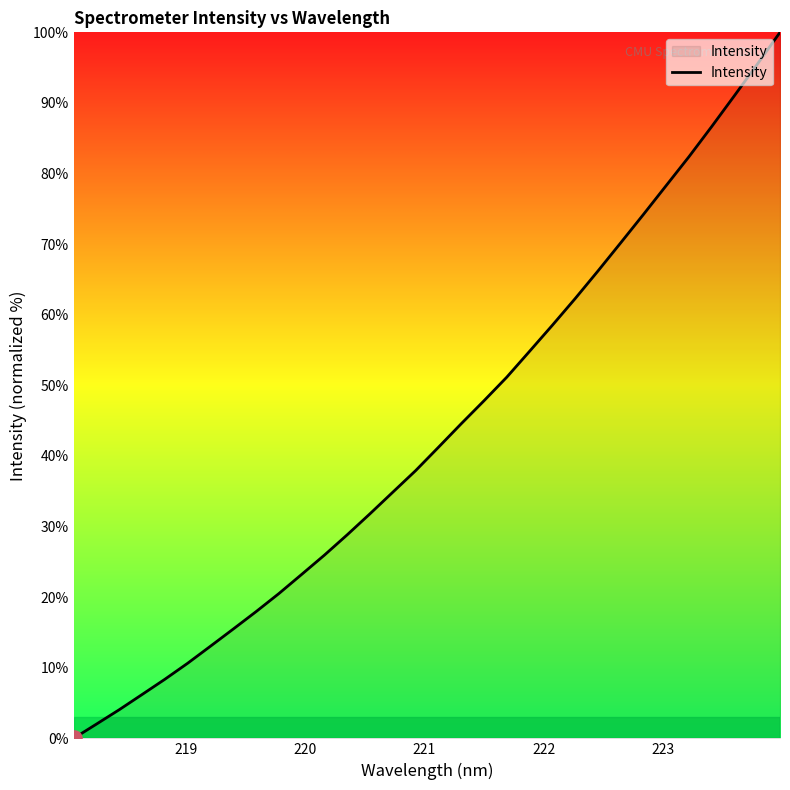

What is the maximum value shown in the chart?

100.0